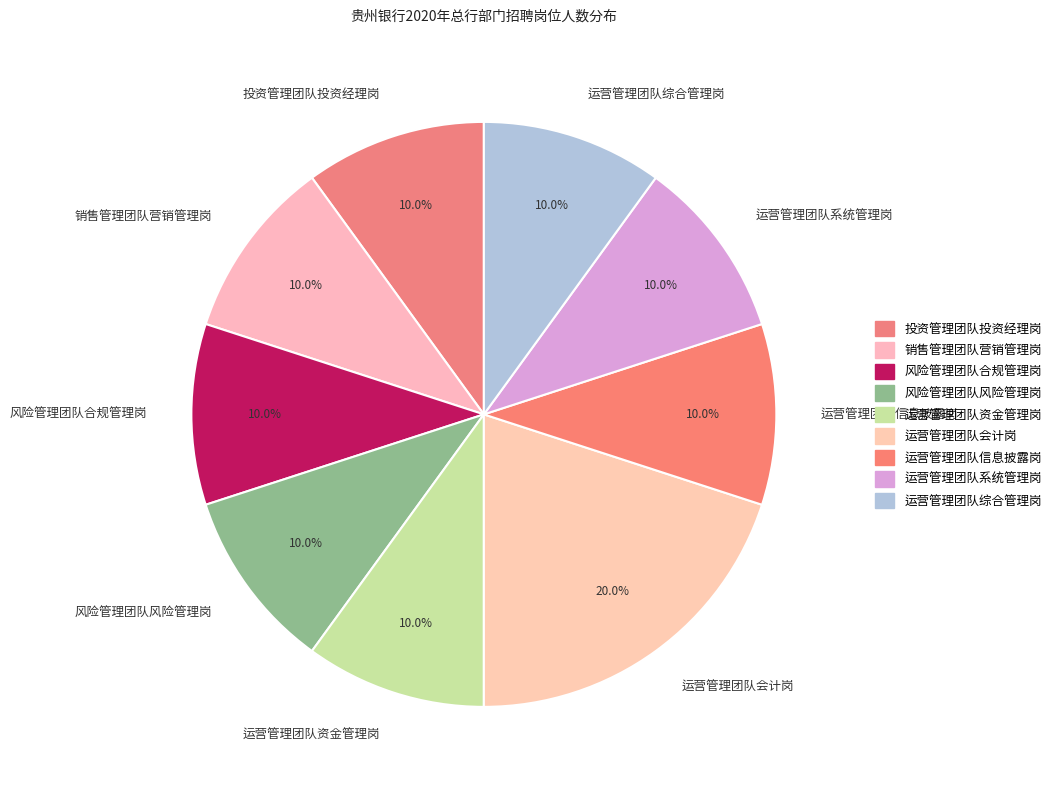

Which category has the biggest portion of the pie?

运营管理团队会计岗